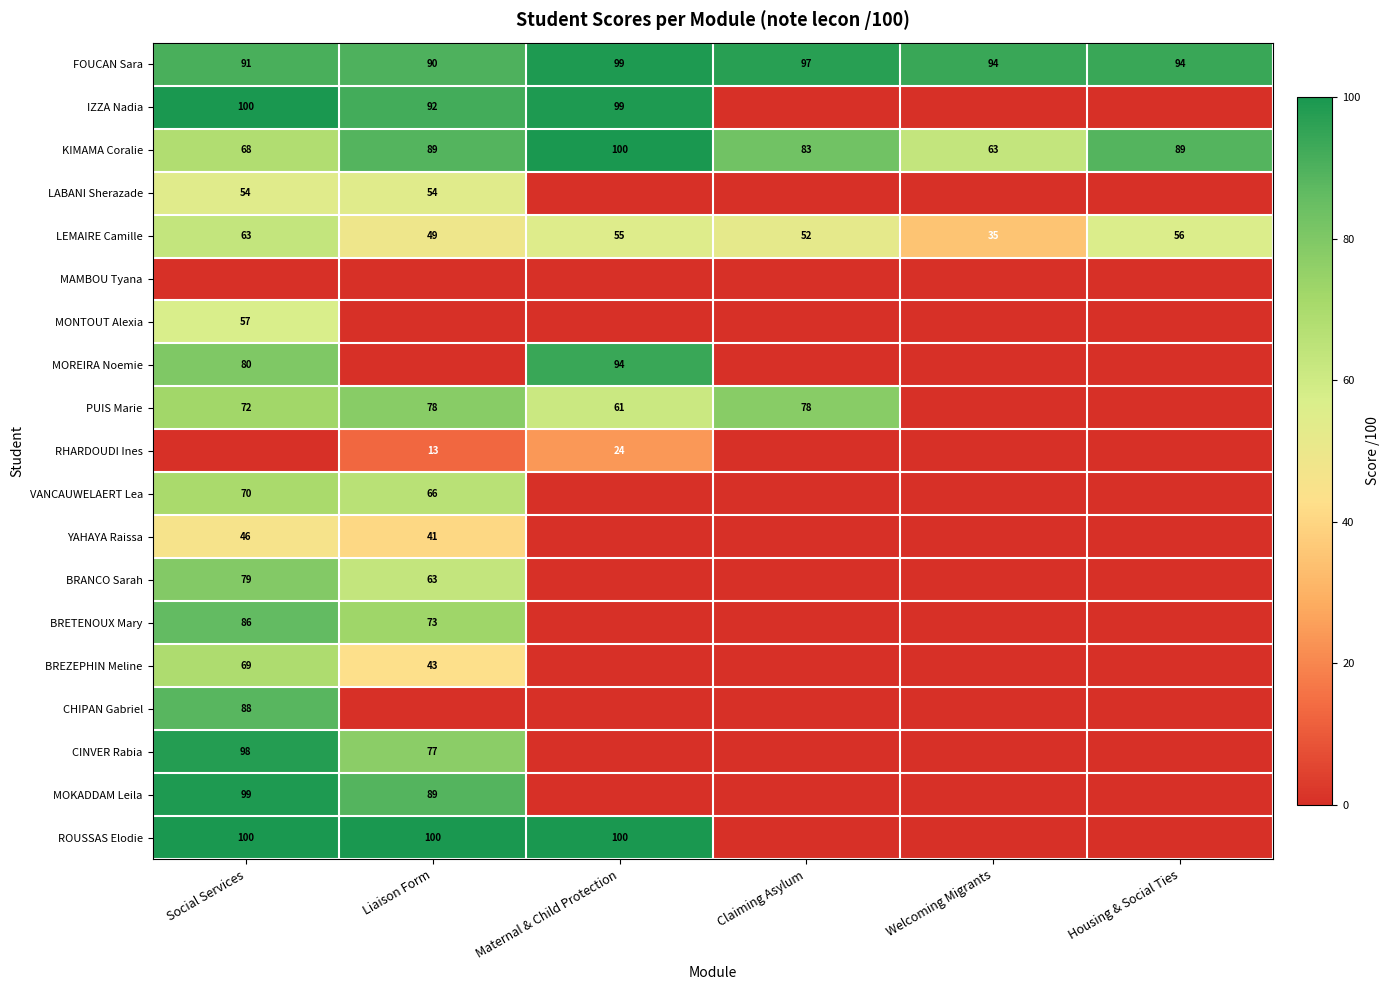

At which category is the sum across all series the highest?

Social Services